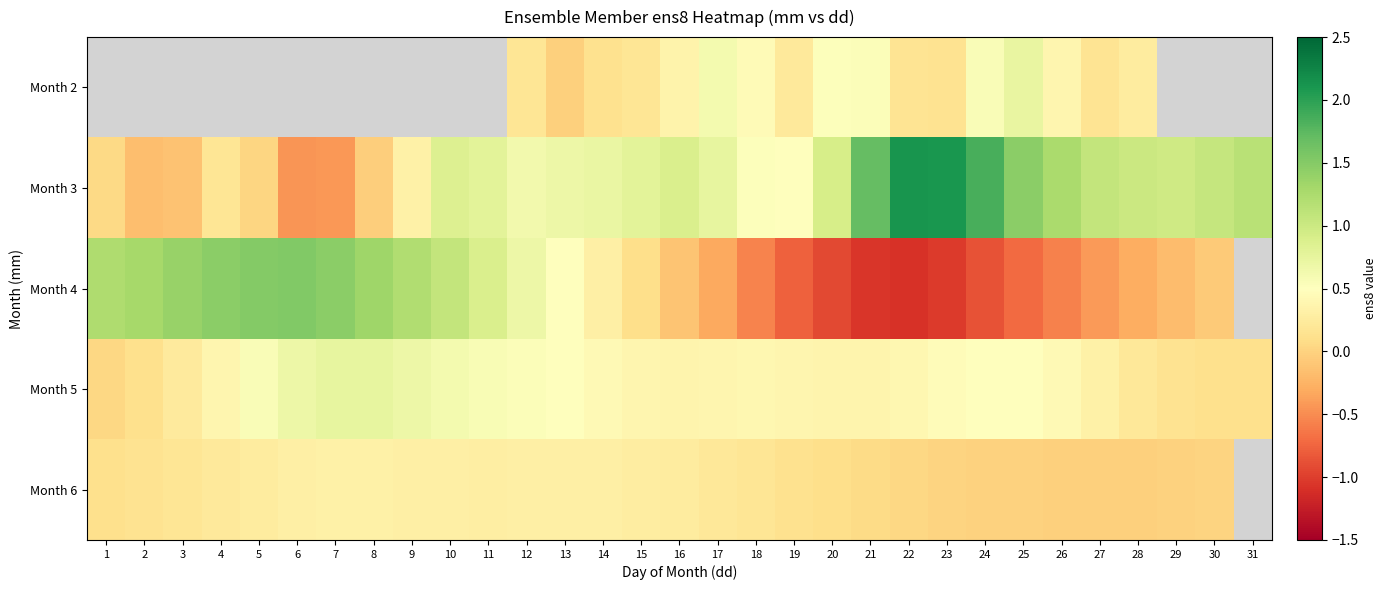

Which series has the largest total across all categories?

Month 3